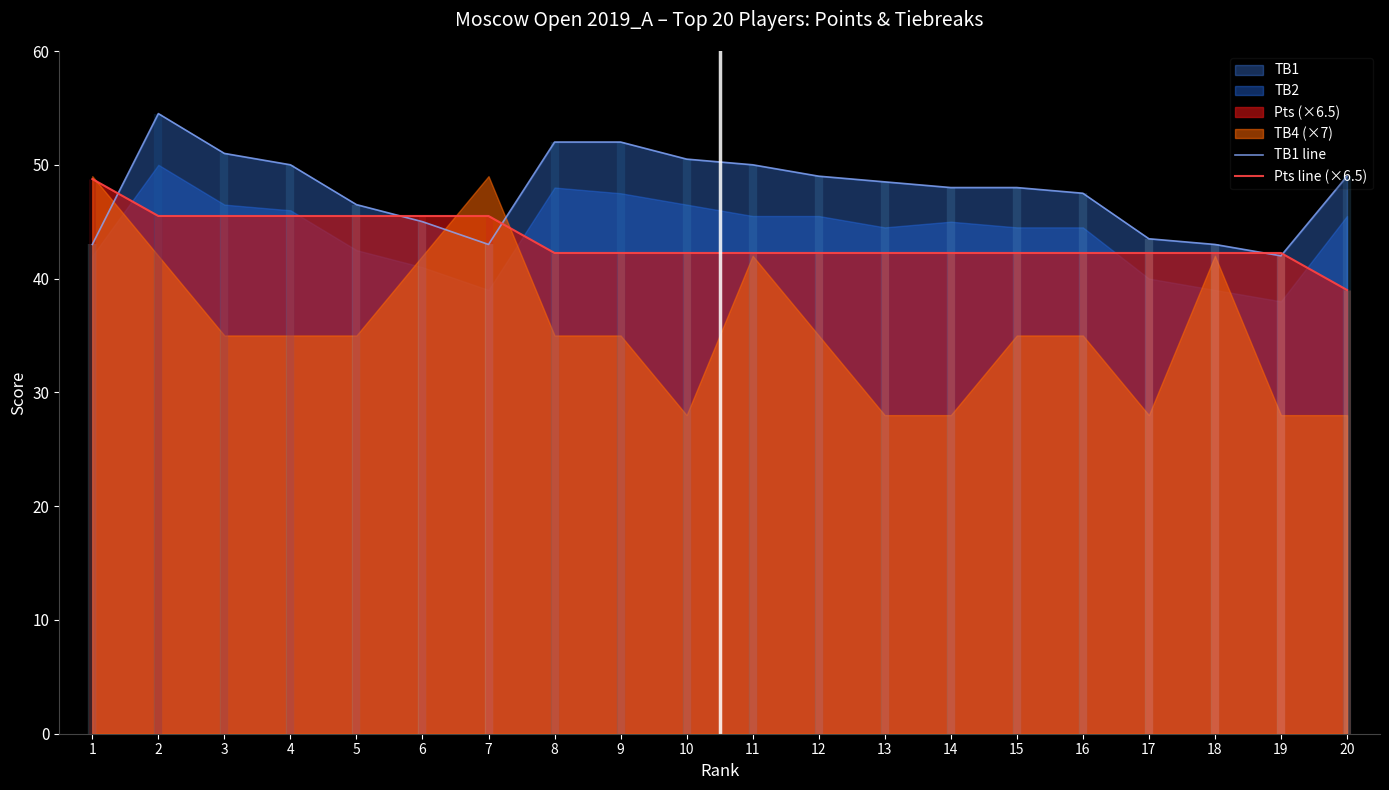

How many data points does each series have?

20